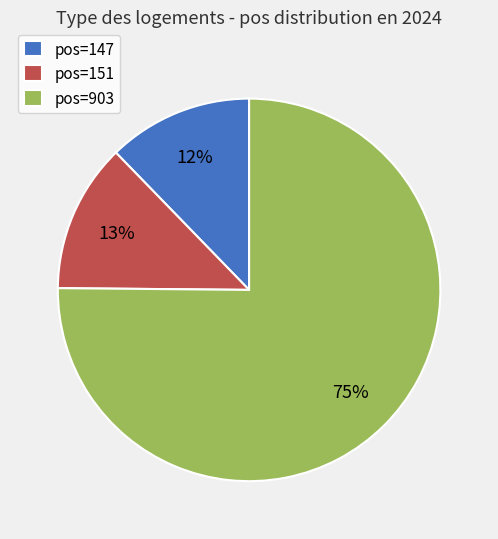

To the nearest percent, what is the difference between the largest and smallest slice percentages?

63%